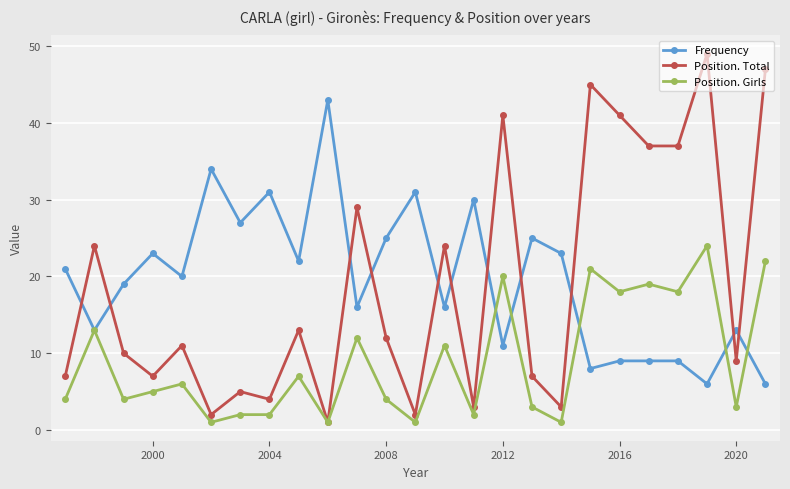

List the series in order of their peak value, highest first.

Position. Total, Frequency, Position. Girls